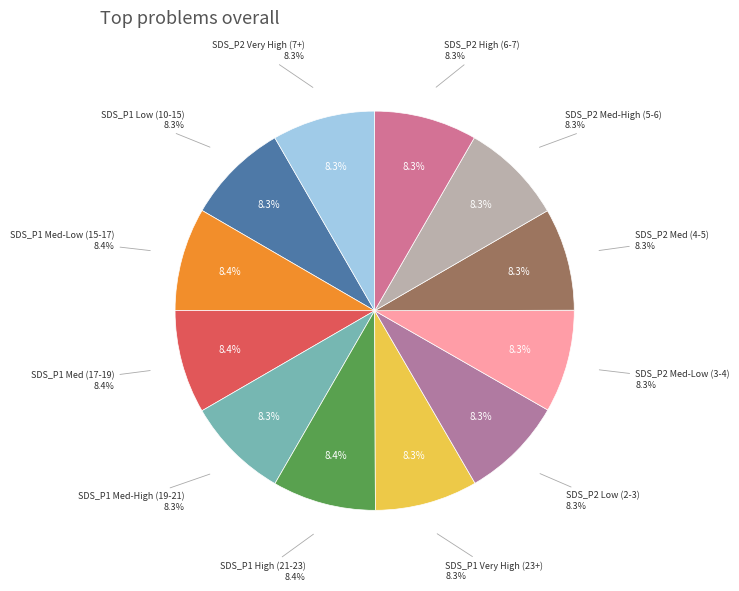

Is there a majority slice in this chart?

No